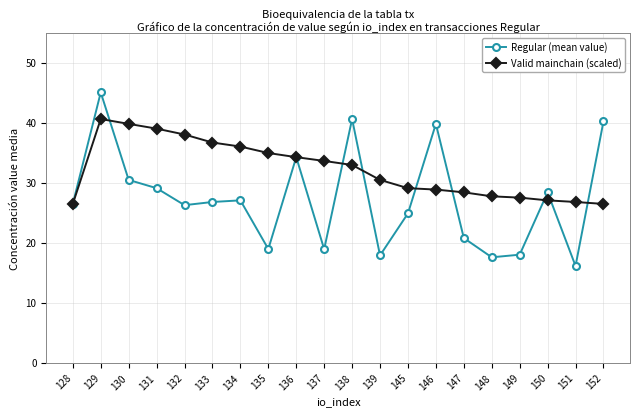

What is the value of the Regular (mean value) point at the 4th from the left?

29.1